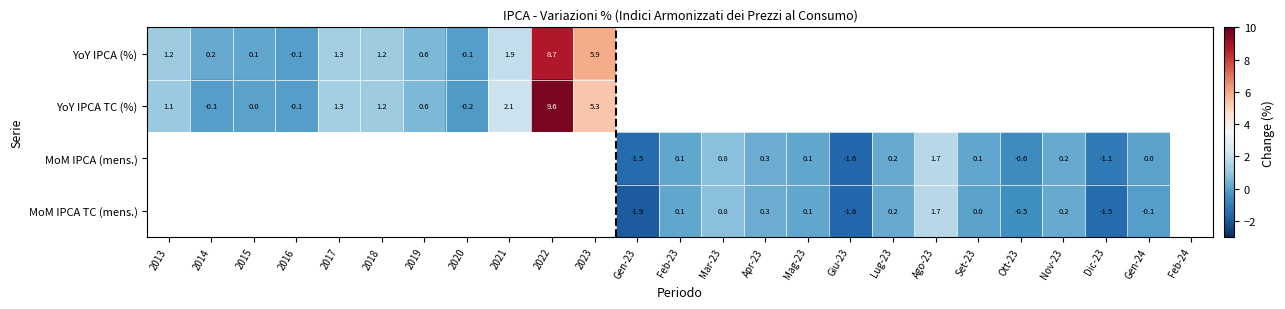

Is the value of YoY IPCA TC (%) at 2020 greater than the value of YoY IPCA (%) at 2015?

No